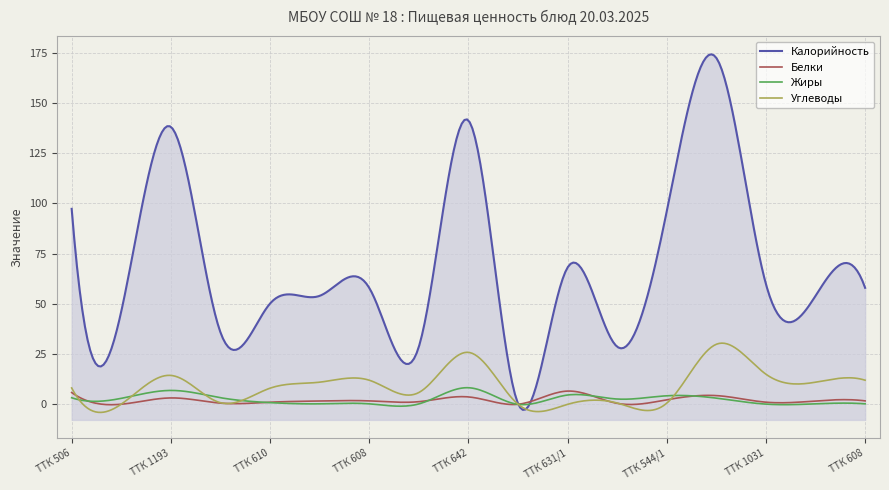

The Белки series shows 0.5 at ТТК 608. True or false?

False